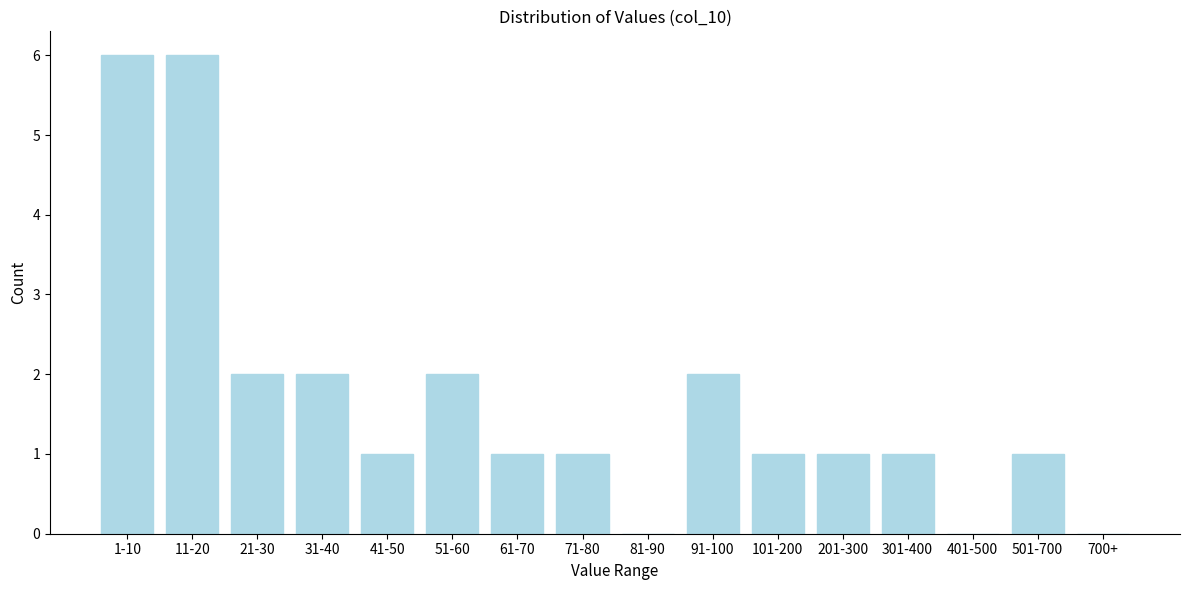

Reading left to right, what are all the values shown in this chart?

1-10=6	11-20=6	21-30=2	31-40=2	41-50=1	51-60=2	61-70=1	71-80=1	81-90=0	91-100=2	101-200=1	201-300=1	301-400=1	401-500=0	501-700=1	700+=0